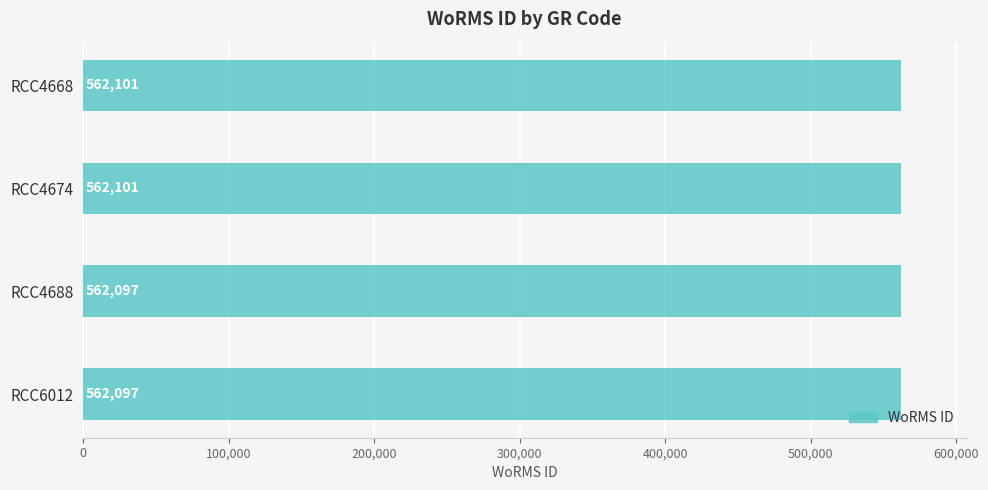

What is the difference between the maximum and minimum values?

4